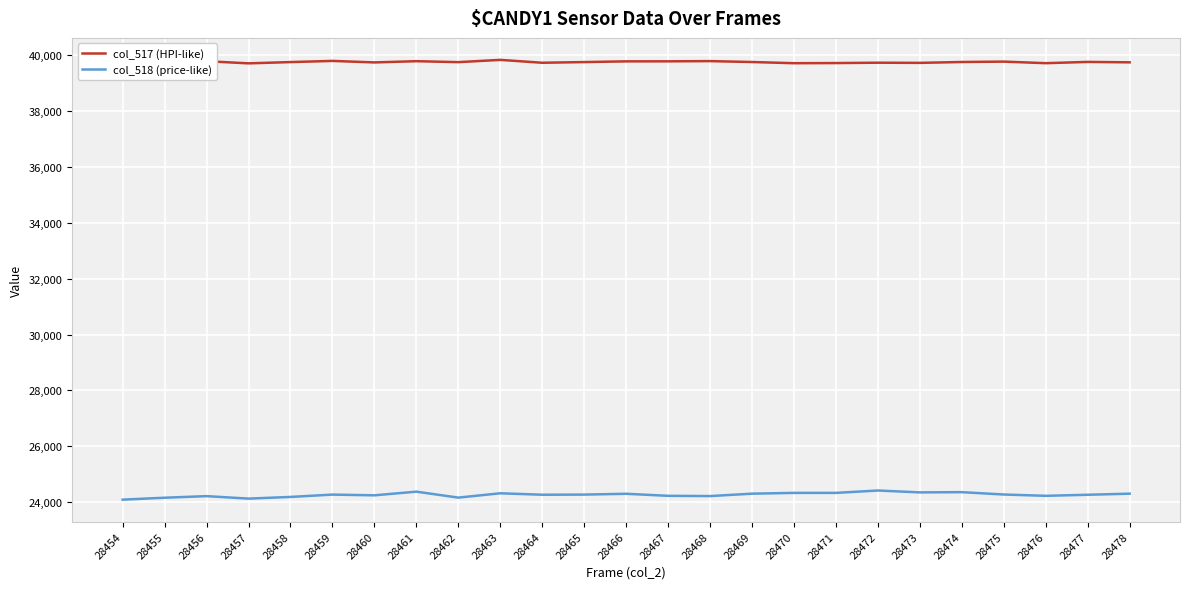

Rank the series by their maximum value, from lowest to highest.

col_518 (price-like), col_517 (HPI-like)